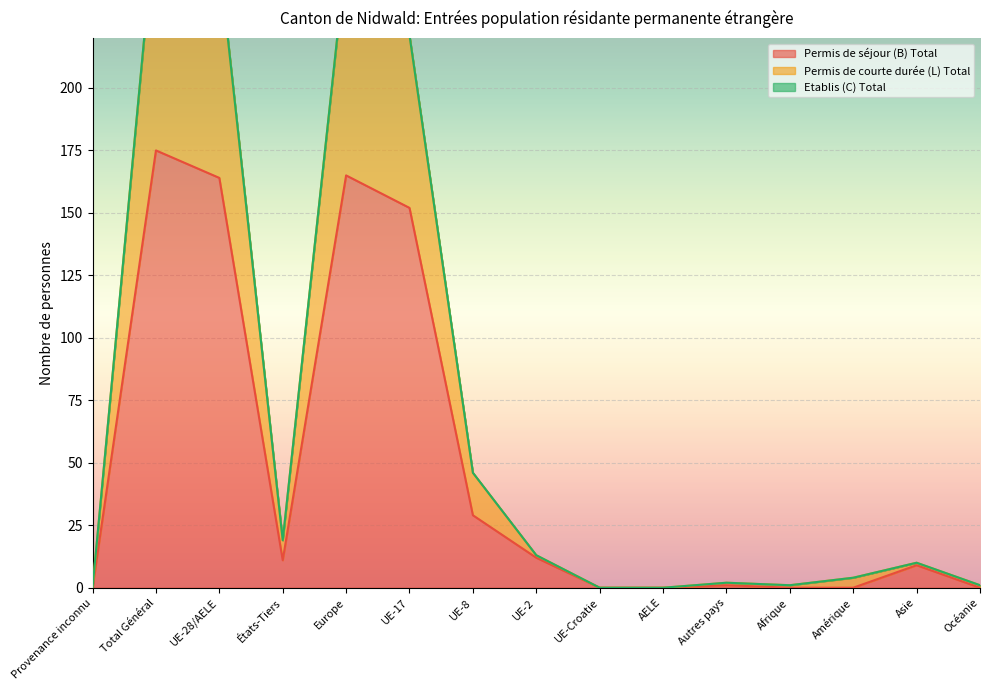

Is the value of Permis de séjour (B) Total at Europe greater than the value of Permis de courte durée (L) Total at Europe?

No